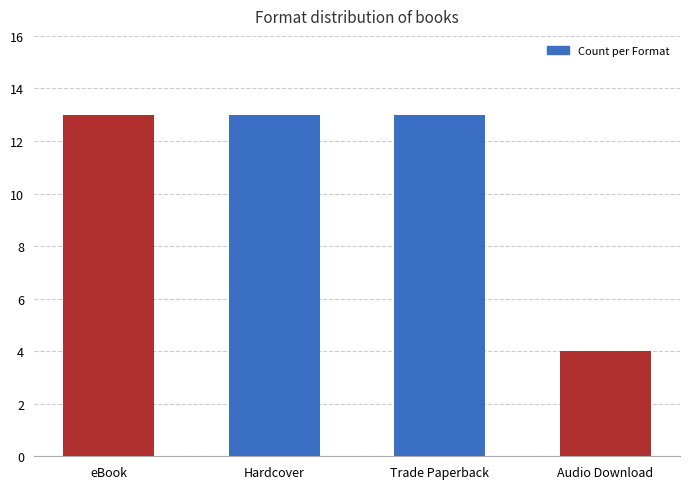

How many bars are there in total?

4